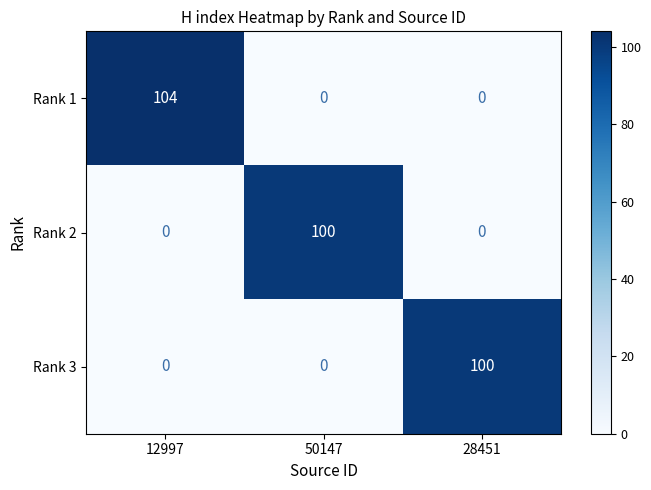

How many data points in Rank 3 are above 0?

1